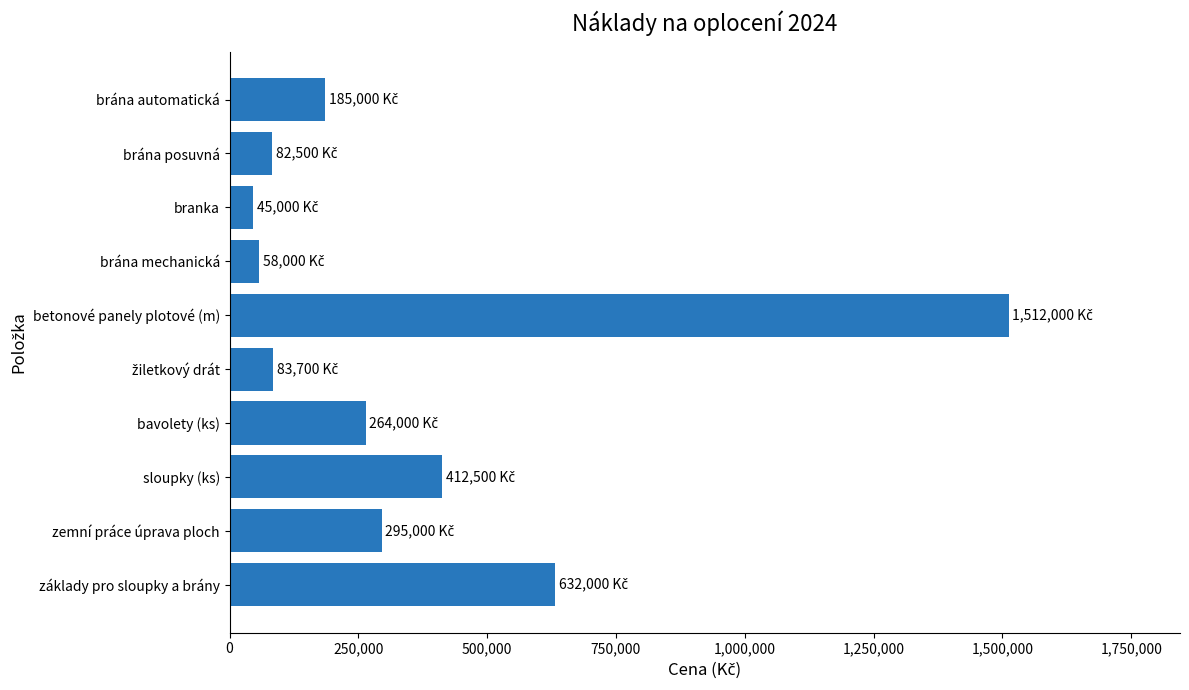

What is the label of the 8th bar from the top?

sloupky (ks)